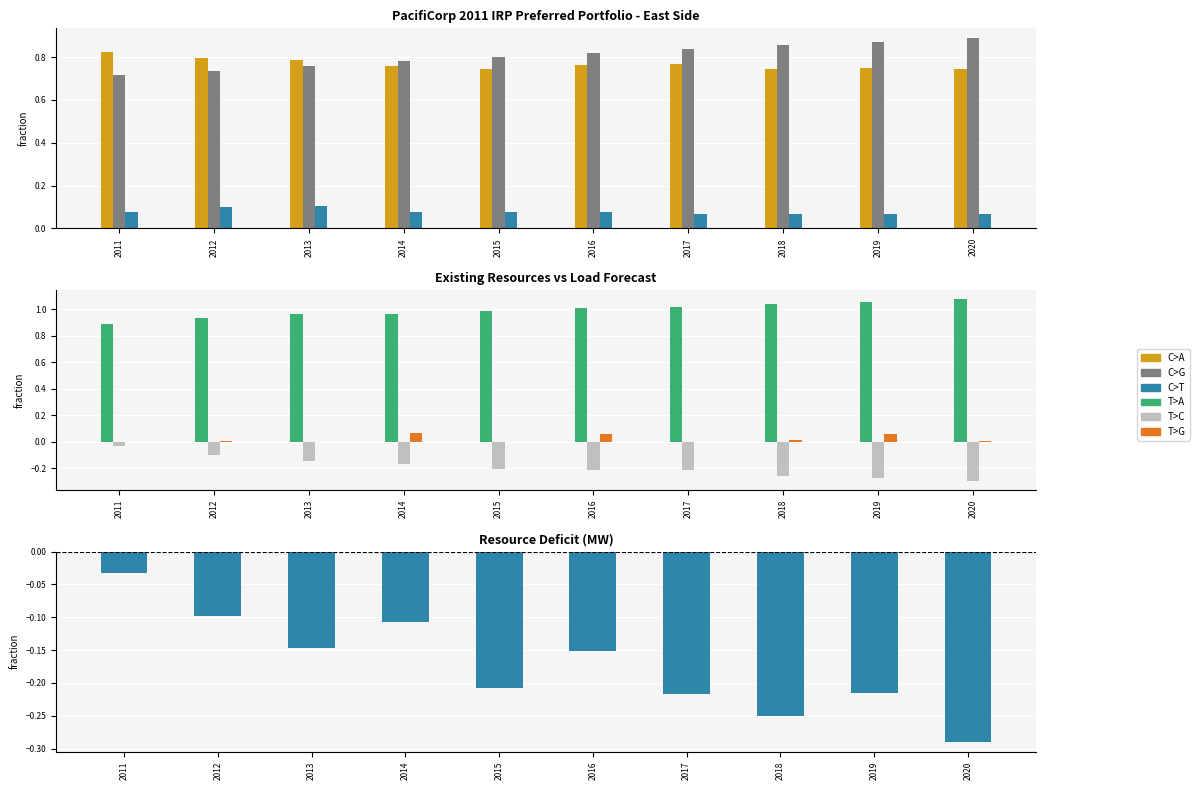

Is the value of Firm Sales (MW) at 2016 greater than the value of Existing System Resources (MW) at 2017?

No